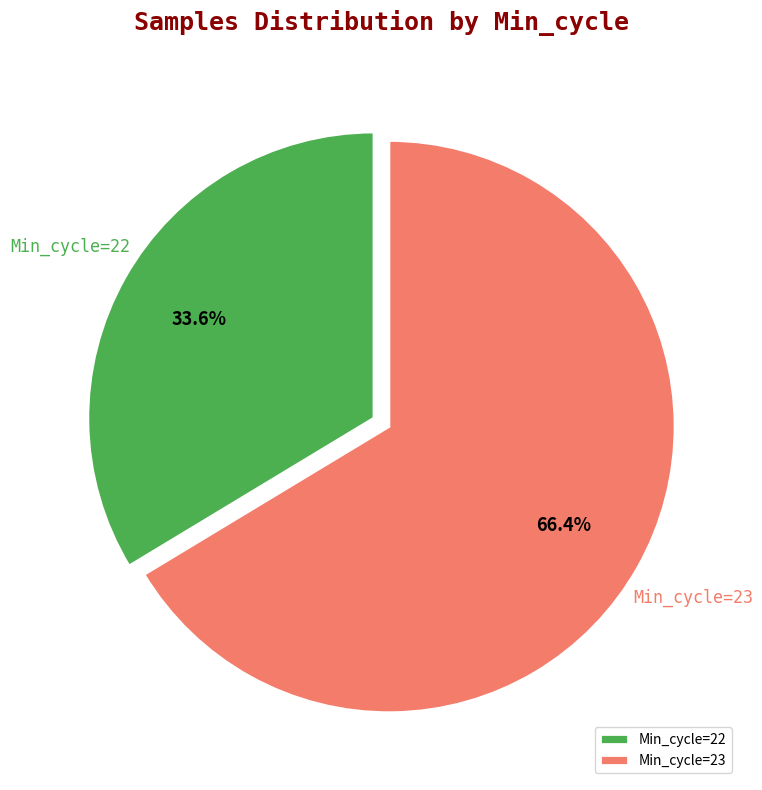

What is the smallest slice in the pie chart?

Min_cycle=22